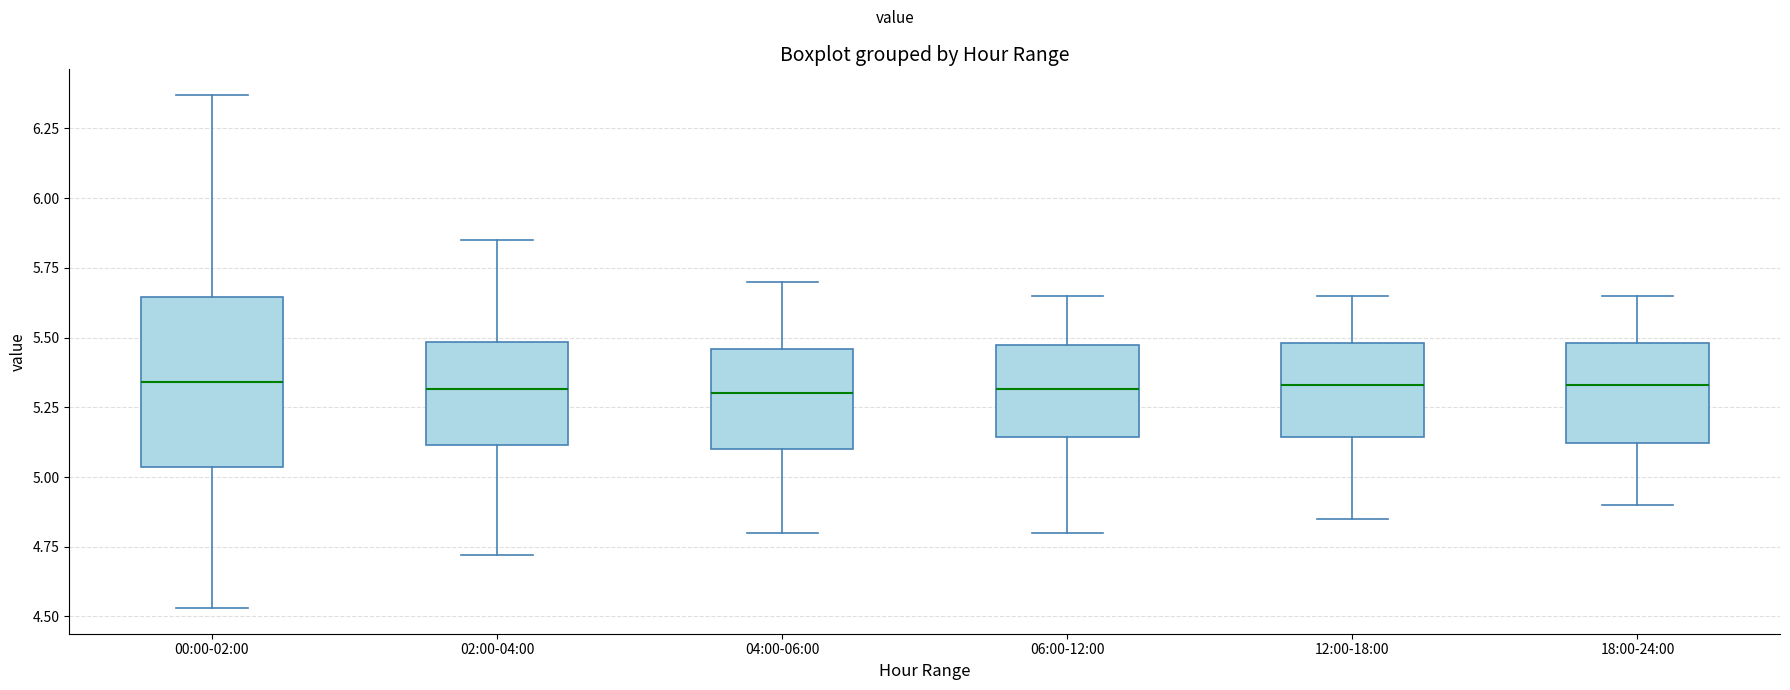

Reading left to right, transcribe this box plot: for each box, give where its median line is, the range the box spans, and where its two whiskers end, as read against the y-axis. The values are not printed on the chart, so give them approximately, as read against the axis.

00:00-02:00: median 5.35, box 5.05 to 5.65, whiskers 4.55 to 6.35
02:00-04:00: median 5.30, box 5.10 to 5.50, whiskers 4.70 to 5.85
04:00-06:00: median 5.30, box 5.10 to 5.45, whiskers 4.80 to 5.70
06:00-12:00: median 5.30, box 5.15 to 5.45, whiskers 4.80 to 5.65
12:00-18:00: median 5.35, box 5.15 to 5.50, whiskers 4.85 to 5.65
18:00-24:00: median 5.35, box 5.10 to 5.50, whiskers 4.90 to 5.65